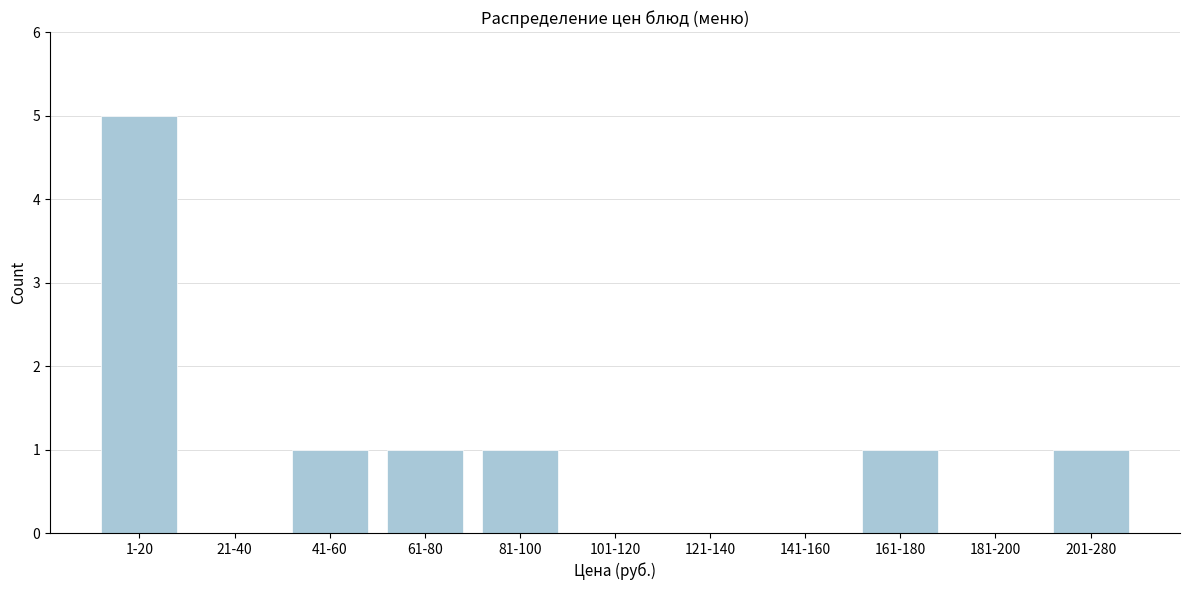

Reading left to right, what are all the values shown in this chart?

1-20=5	21-40=0	41-60=1	61-80=1	81-100=1	101-120=0	121-140=0	141-160=0	161-180=1	181-200=0	201-280=1